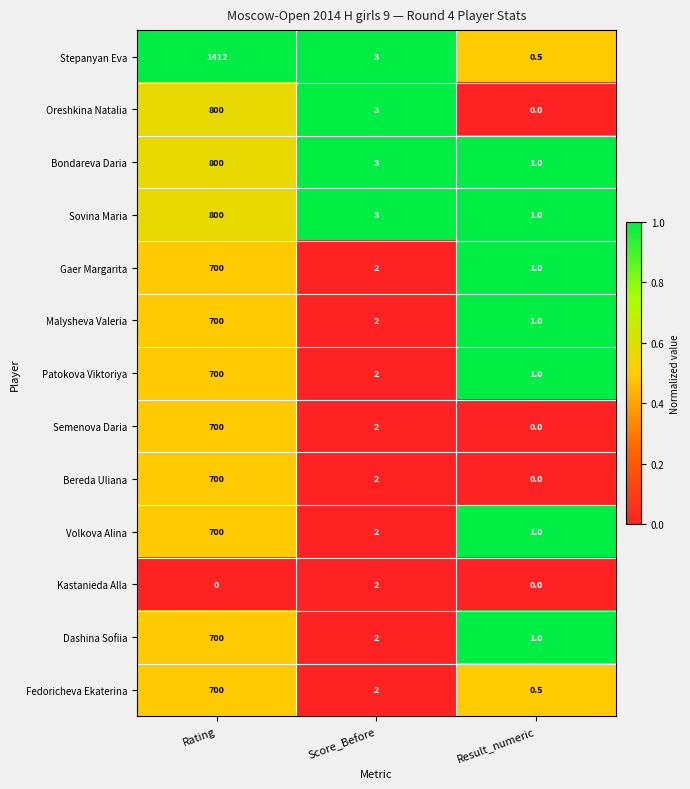

At which category is the sum across all series the highest?

Rating